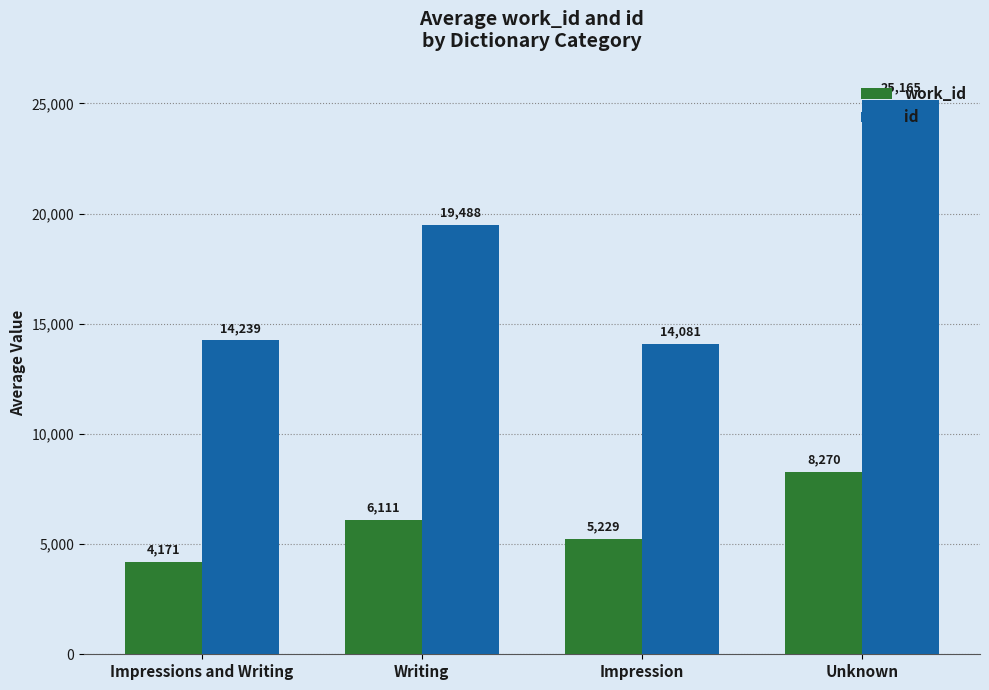

Reading left to right, extract all data points from this chart.

work_id: Impressions and Writing=4171	Writing=6111	Impression=5229	Unknown=8270
id: Impressions and Writing=14239	Writing=19488	Impression=14081	Unknown=25165